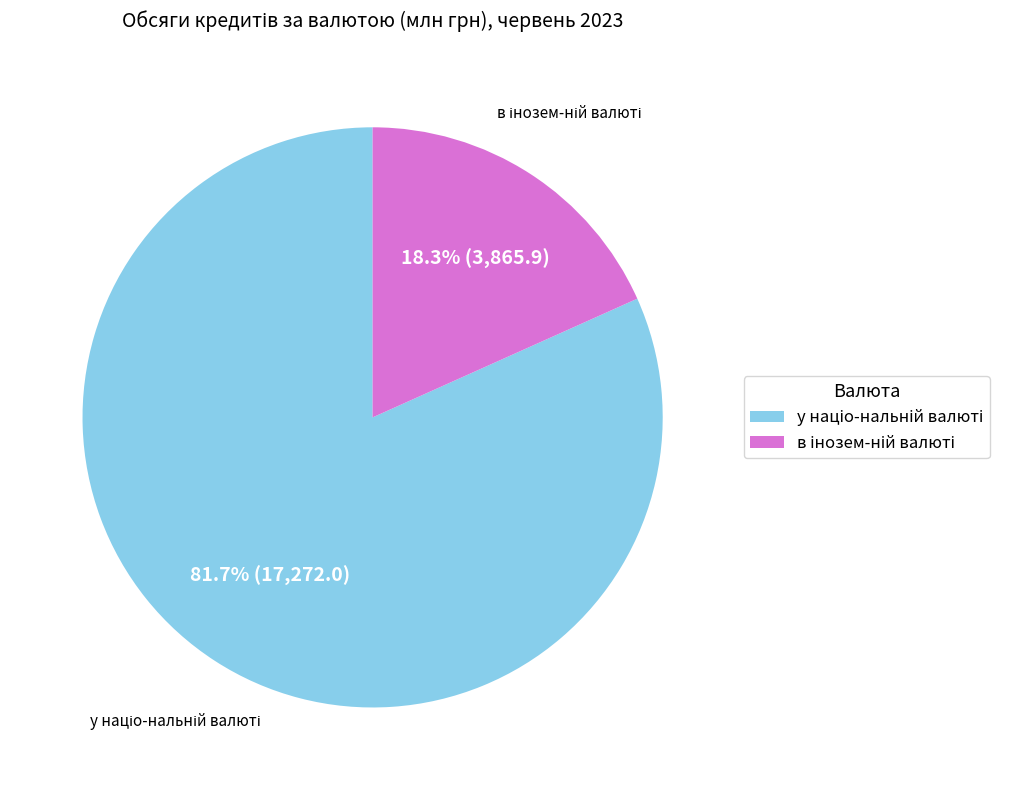

Is there a majority slice in this chart?

Yes